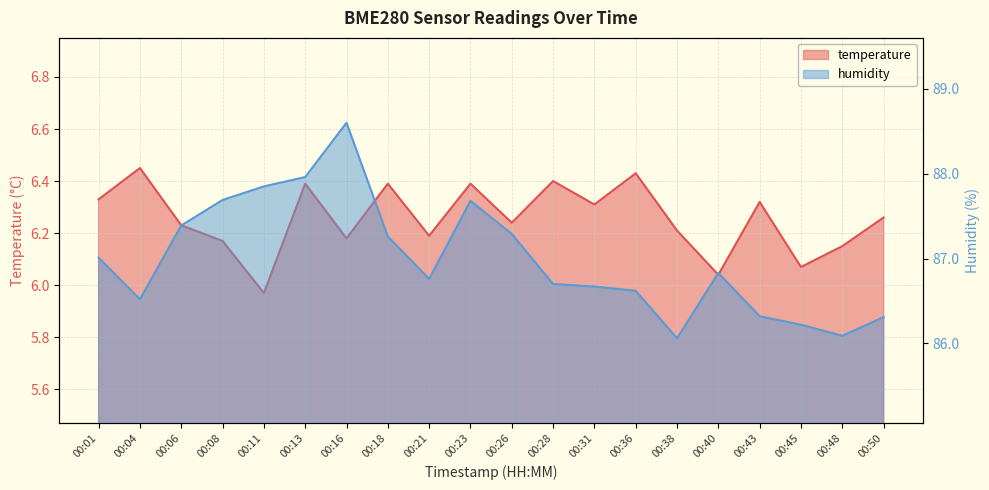

Which has a higher value, 00:16 or 00:48?

00:16